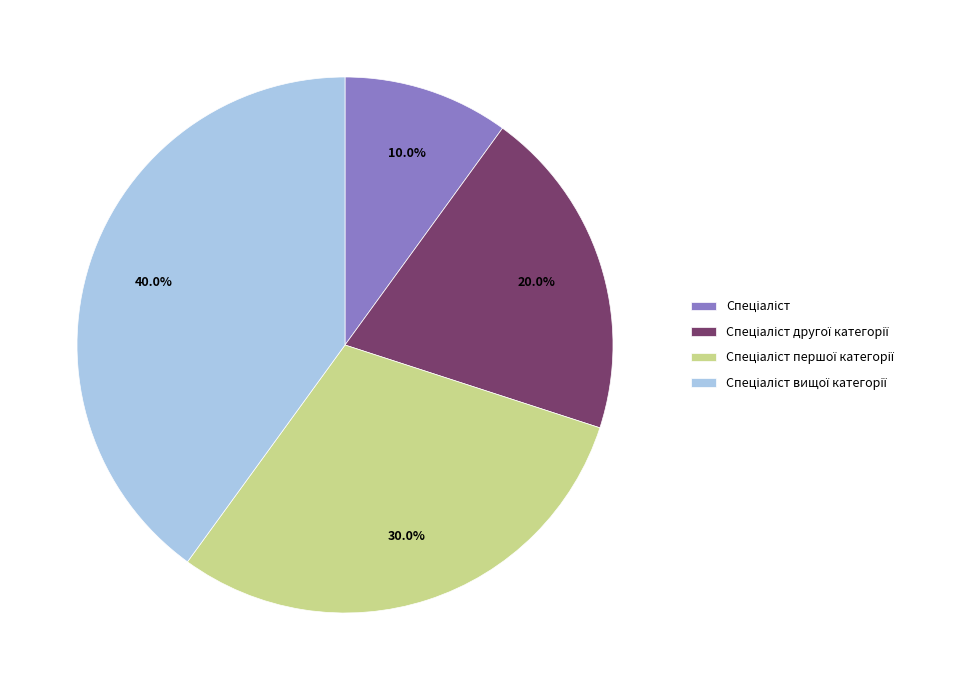

Is there any slice that represents more than half of the pie?

No